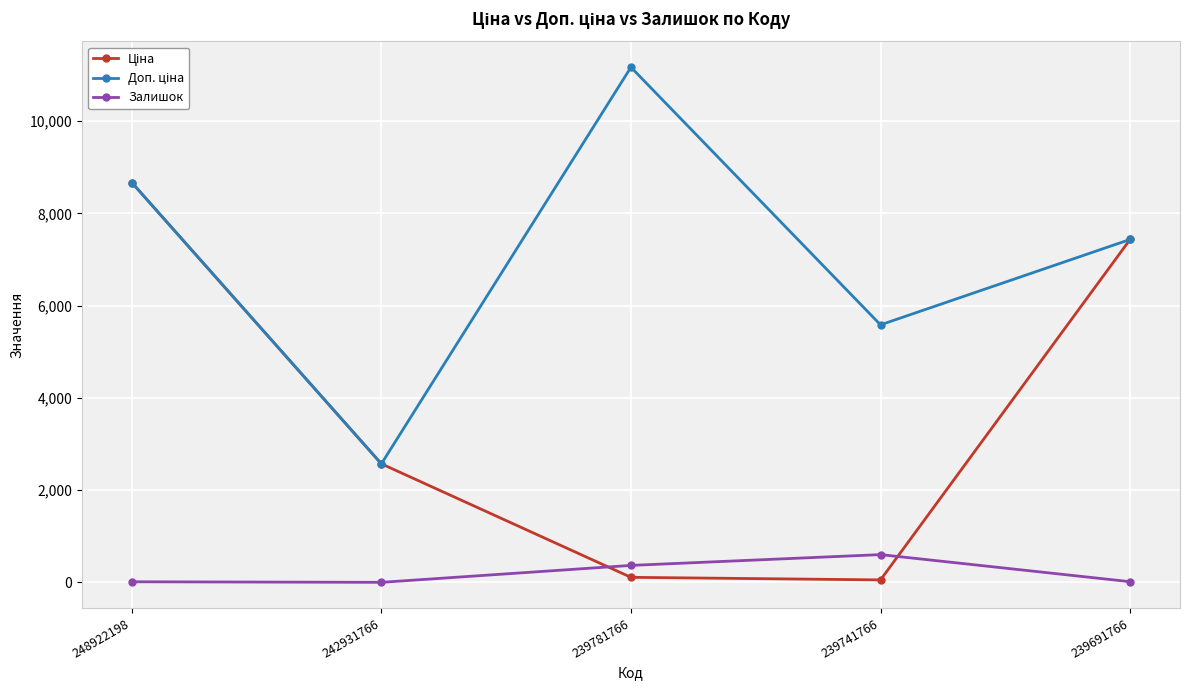

Is it true that Залишок equals 604.0 at 239741766?

True